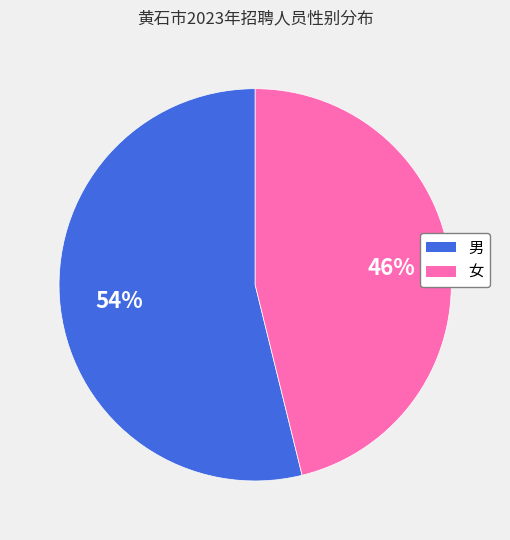

What is the majority slice?

男